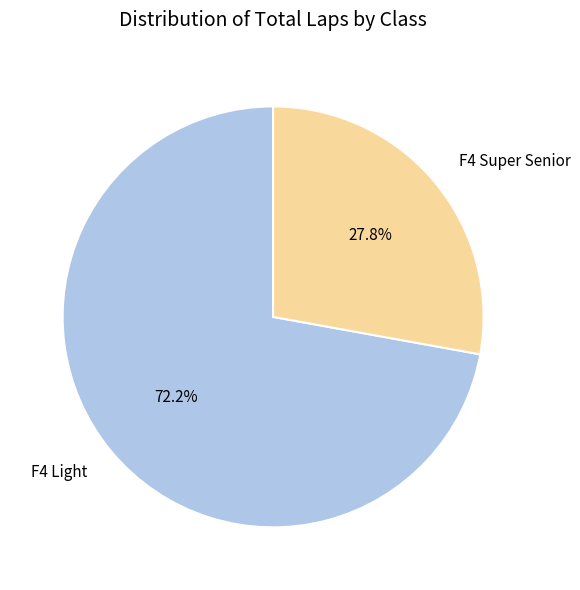

Which slice is the largest?

F4 Light